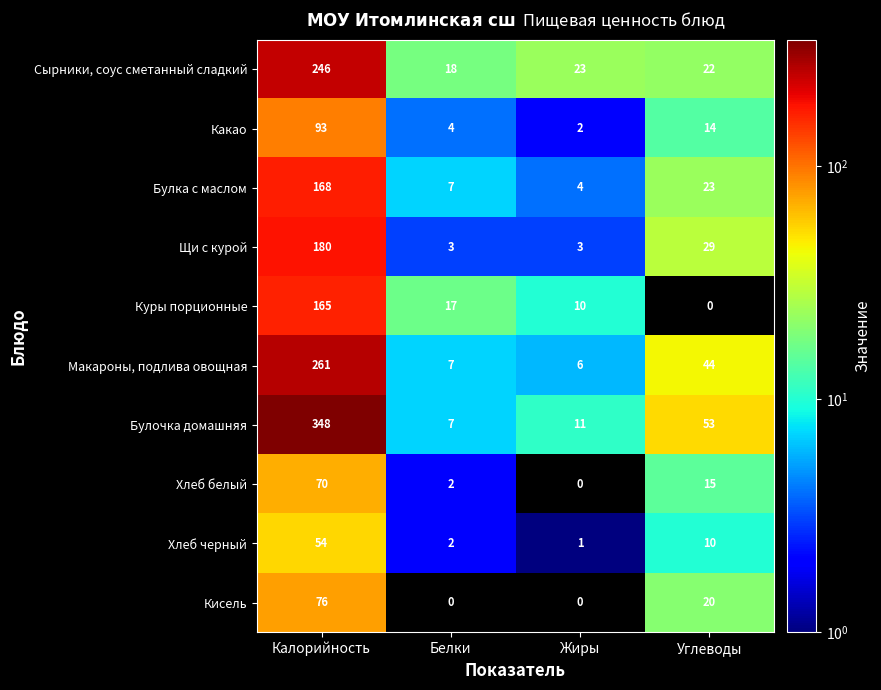

The value of Сырники, соус сметанный сладкий at Жиры is 11. True or false?

False